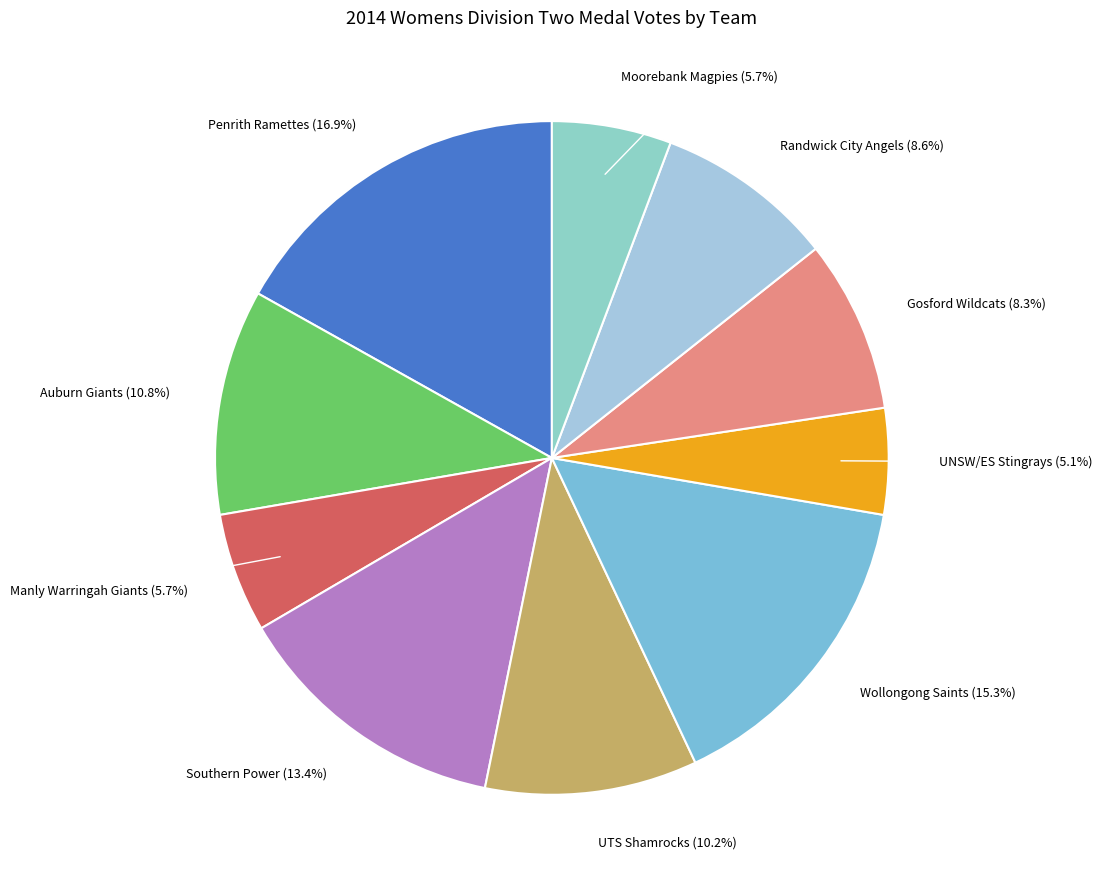

How many slices are in this pie chart?

10